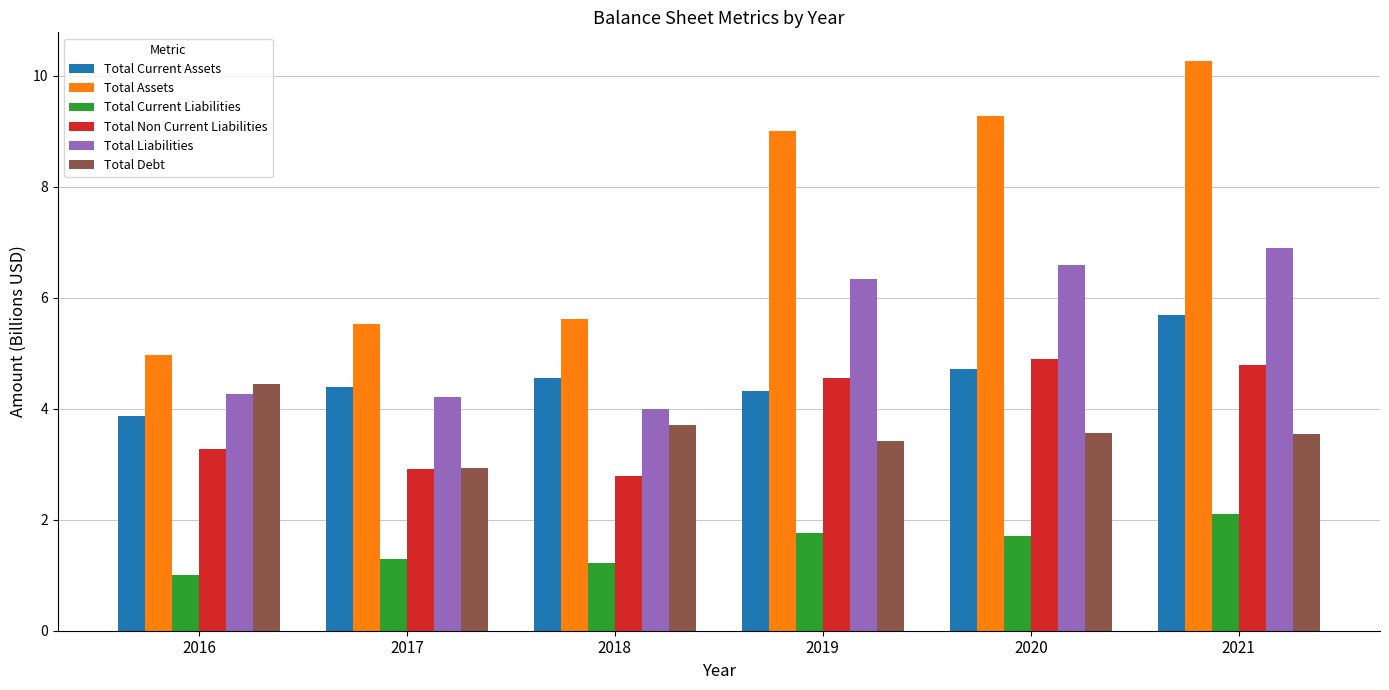

What is the sum of all Total Non Current Liabilities values?

23.2